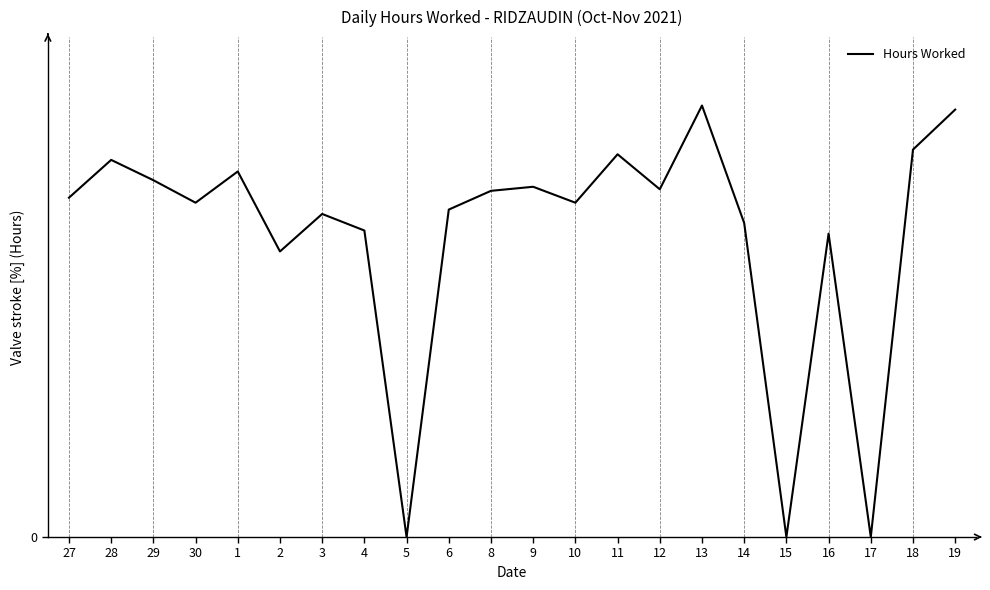

Does the chart have visible grid lines?

No